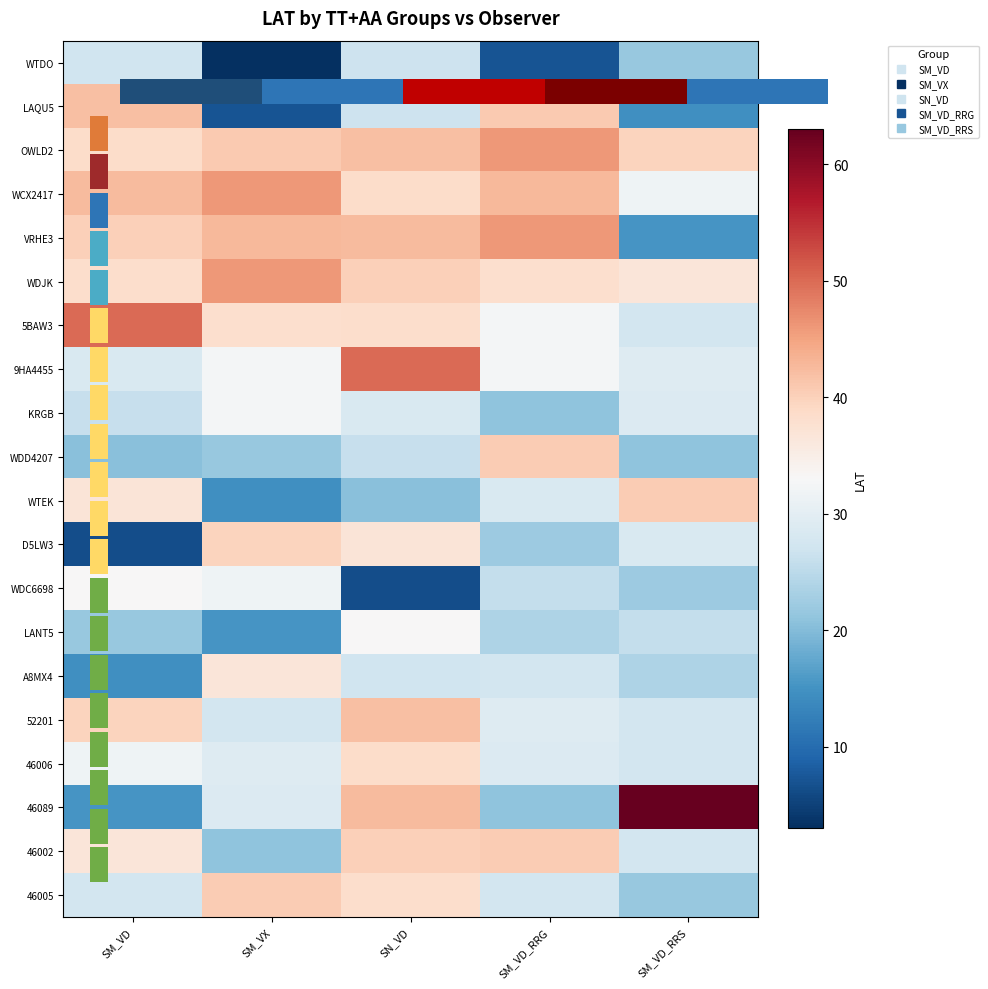

What is the difference between the maximum and minimum values in the 46089 series?

47.7